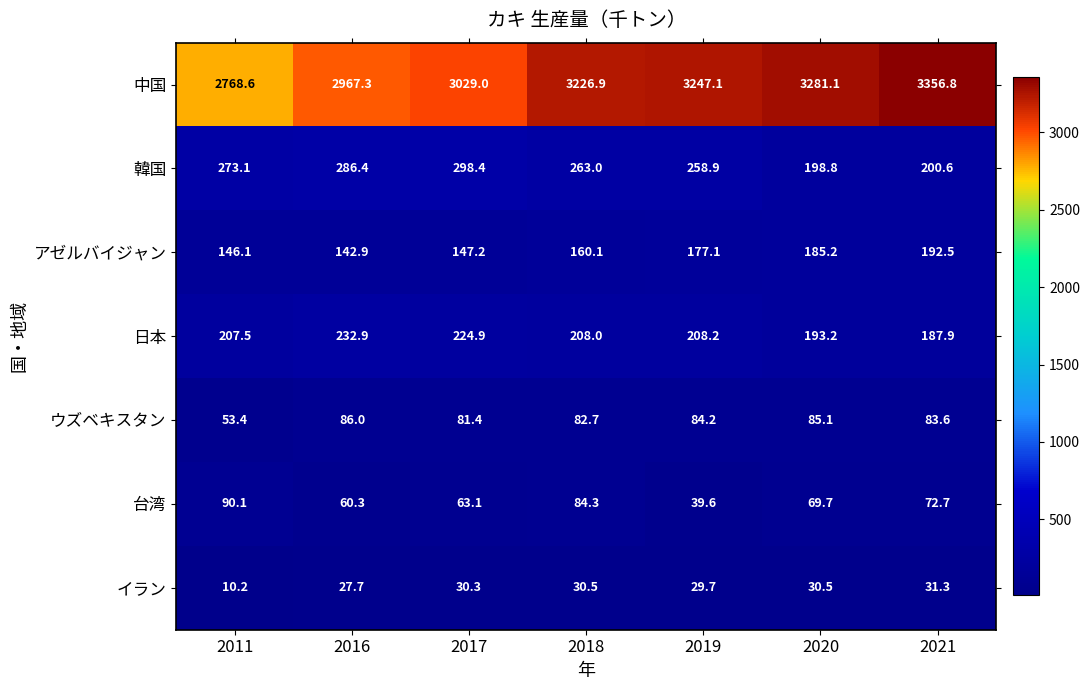

Is it true that アゼルバイジャン equals 277.0 at 2020?

False